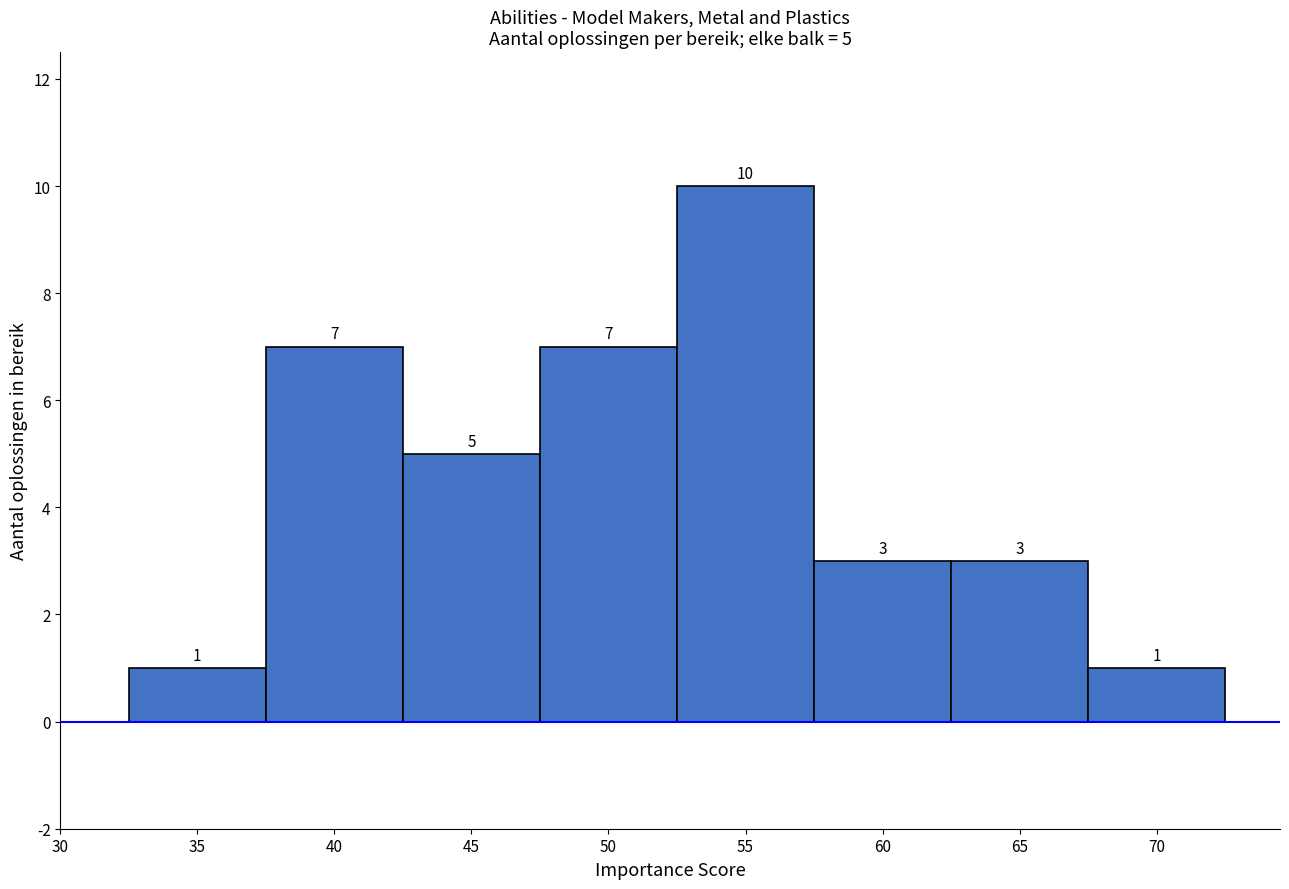

Over which range of the x-axis is the bar tallest?

52.5 to 57.5